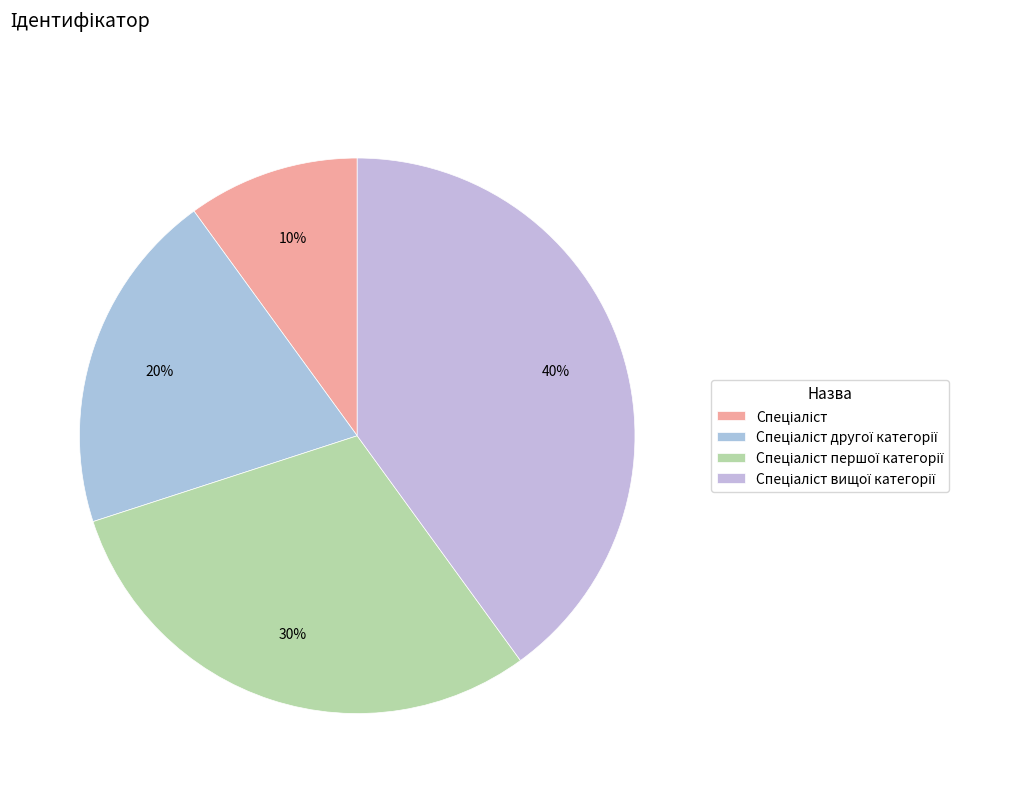

Which slice is the smallest?

Спеціаліст